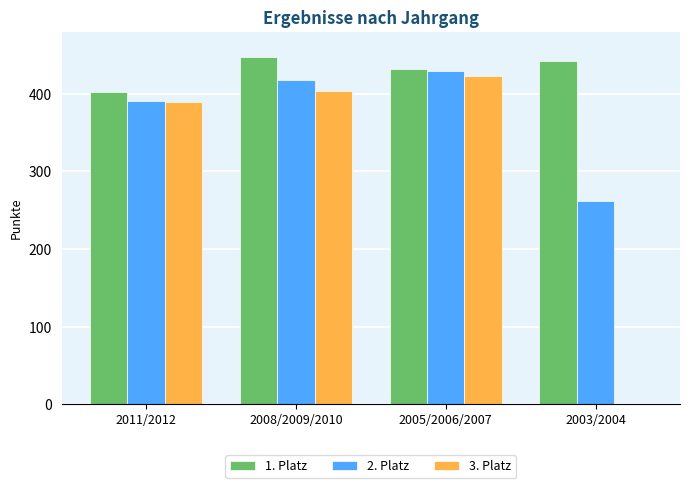

What is the total value across all series at 2011/2012?

1183.0